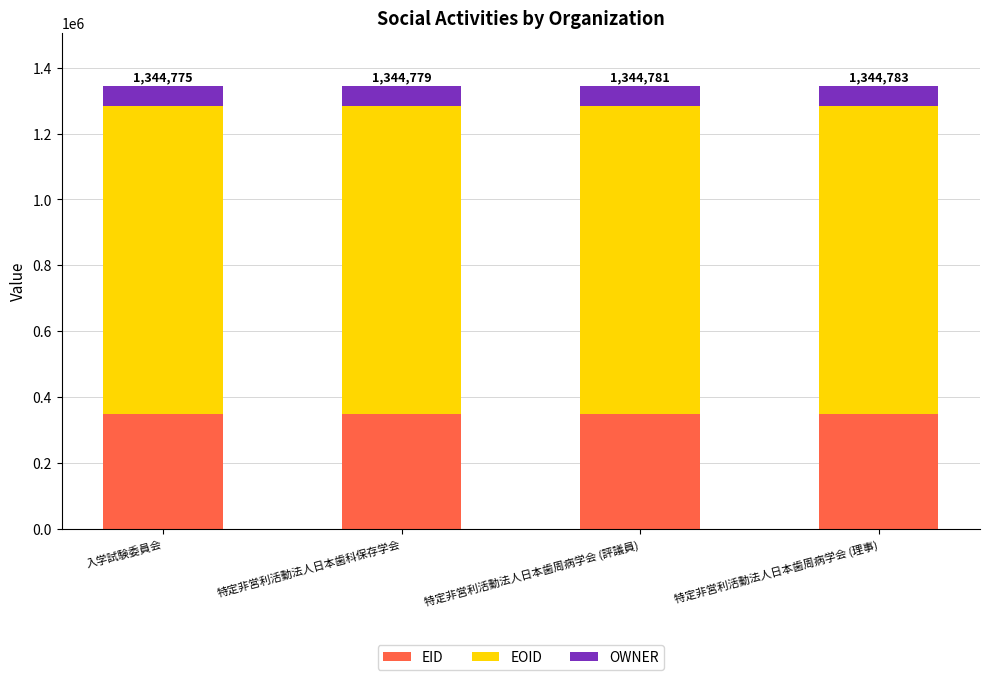

What is the maximum value for EID?

348475